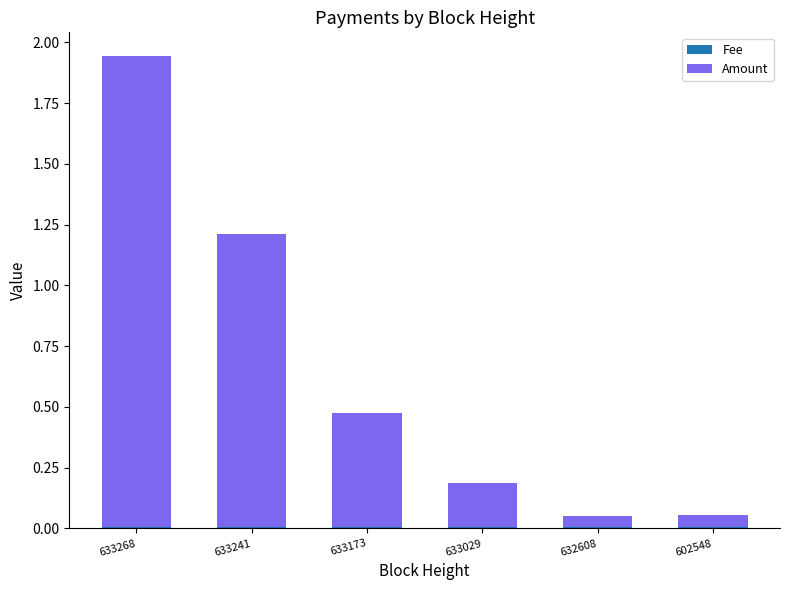

At which category is the sum across all series the highest?

633268